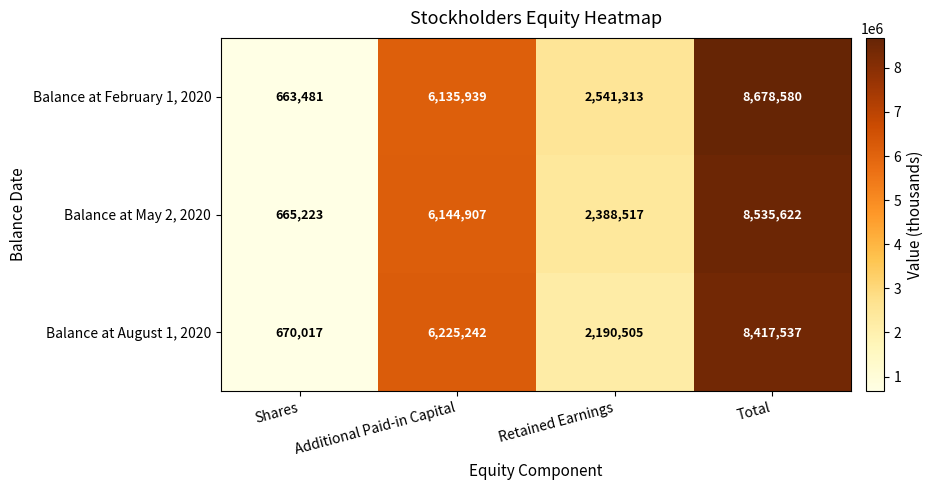

What is the difference between the highest and lowest values at Total?

261043